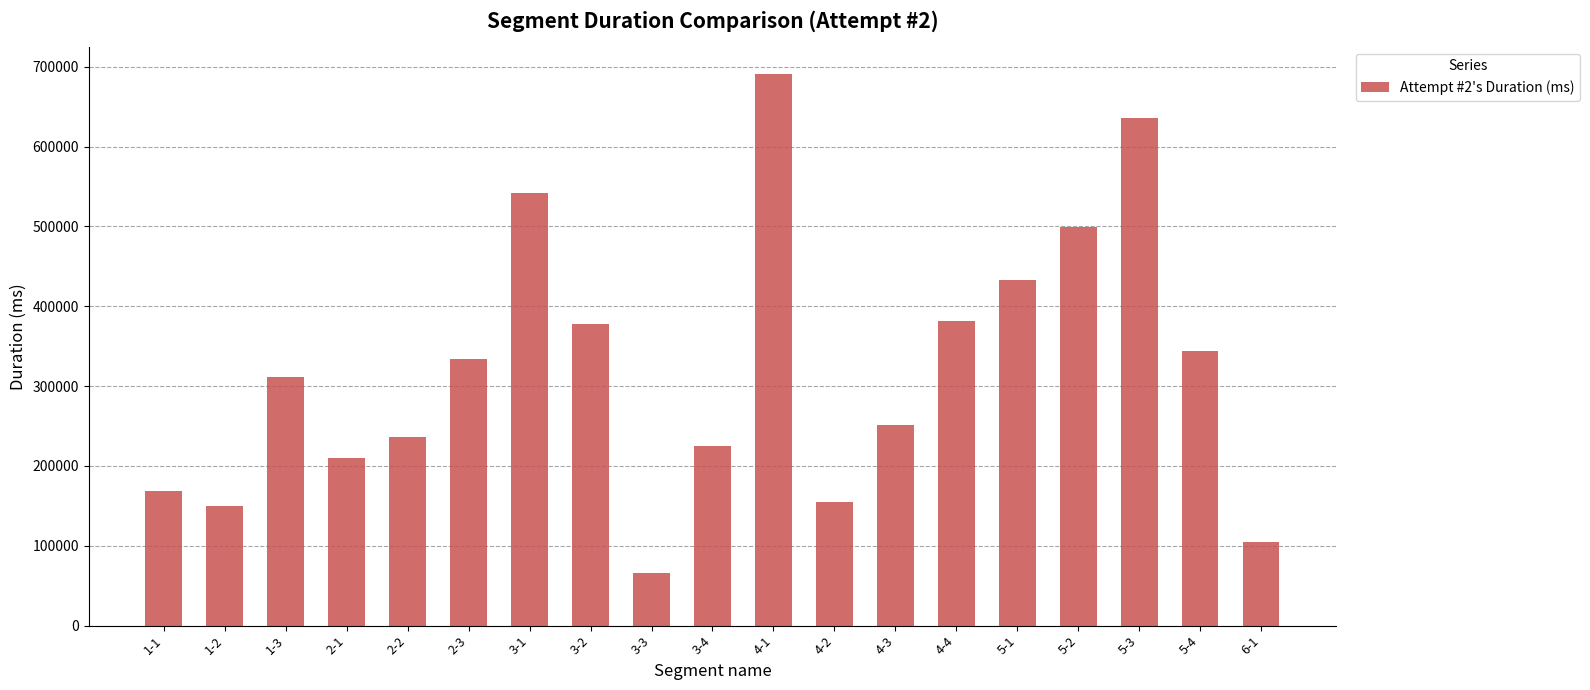

What is the approximate value at 4-3?

251408